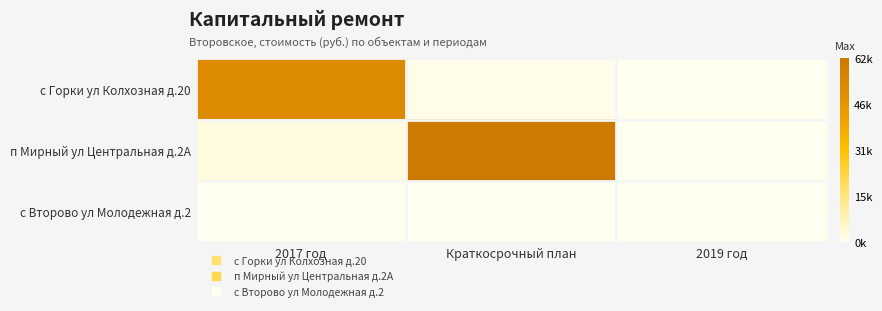

Which series has the largest range (max minus min)?

п Мирный ул Центральная д.2А